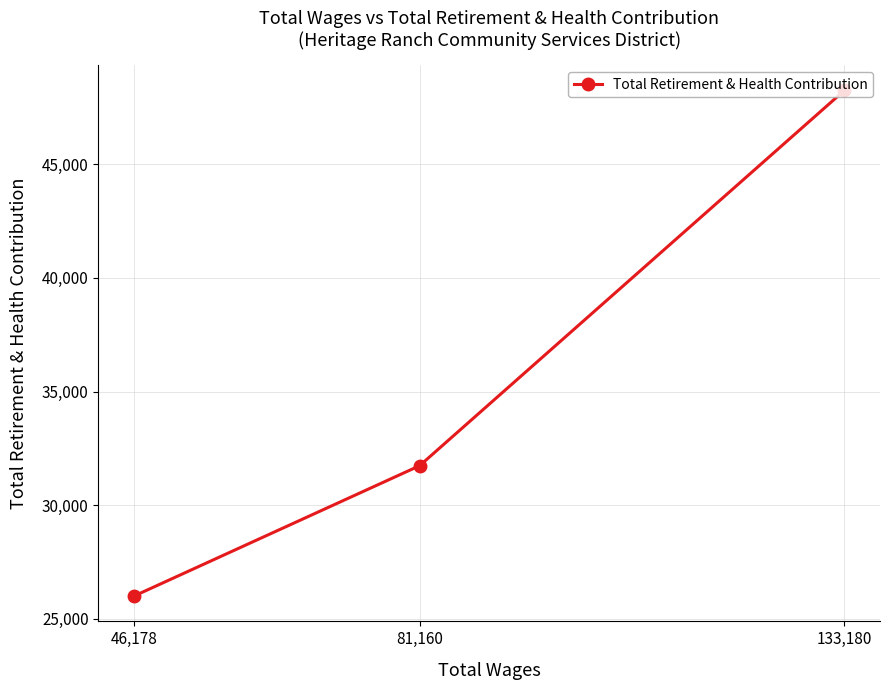

Rank the categories by value from highest to lowest.

133,180, 81,160, 46,178